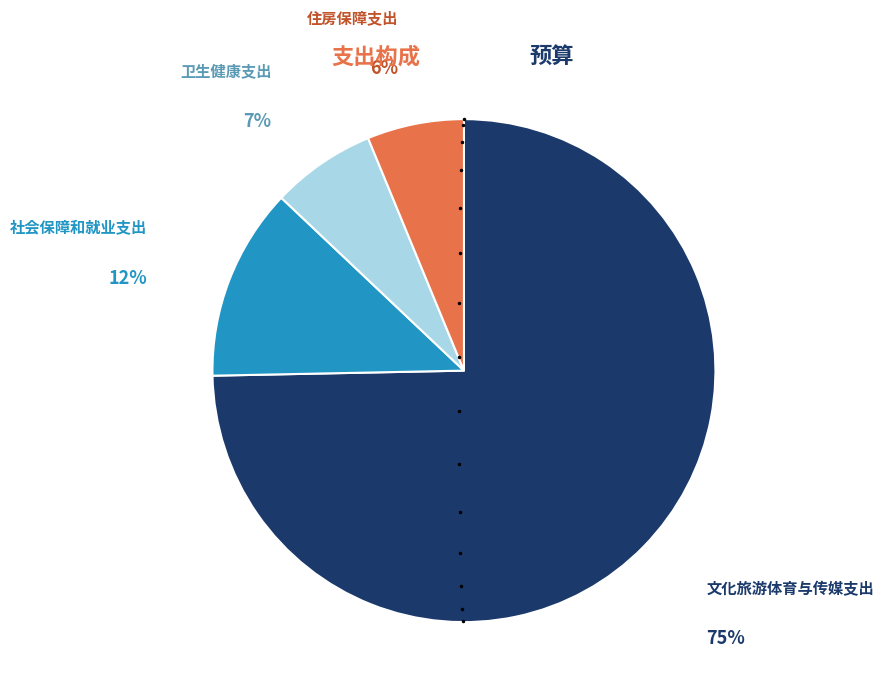

Does any single category account for the majority?

Yes